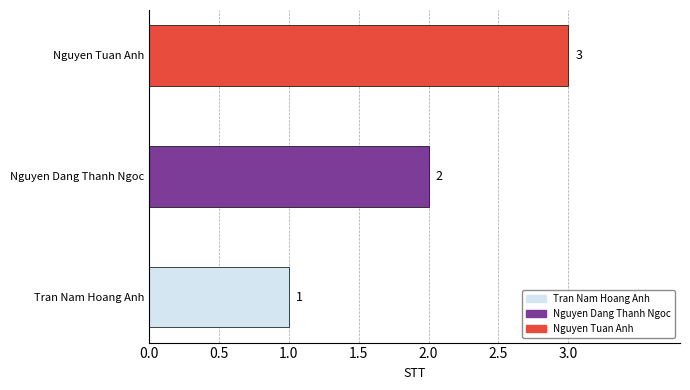

How many data points does each series have?

3